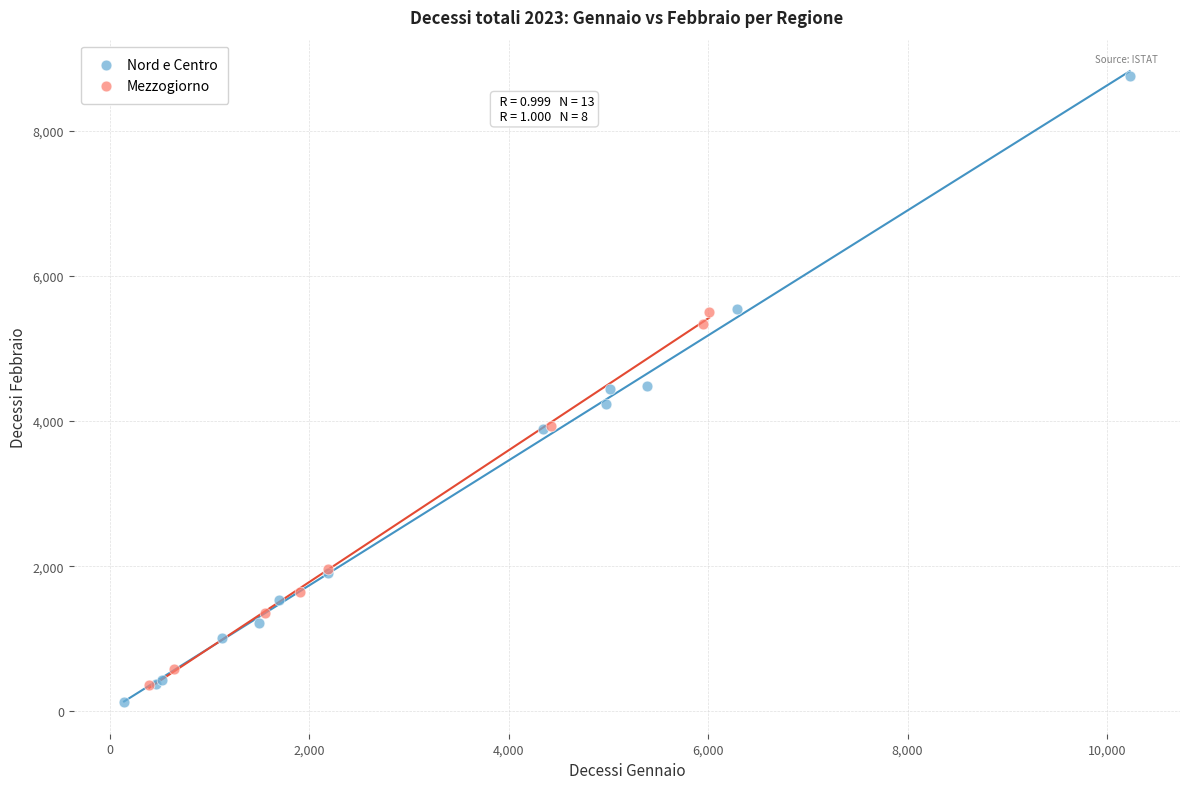

Which series reaches the minimum Y coordinate?

Nord e Centro